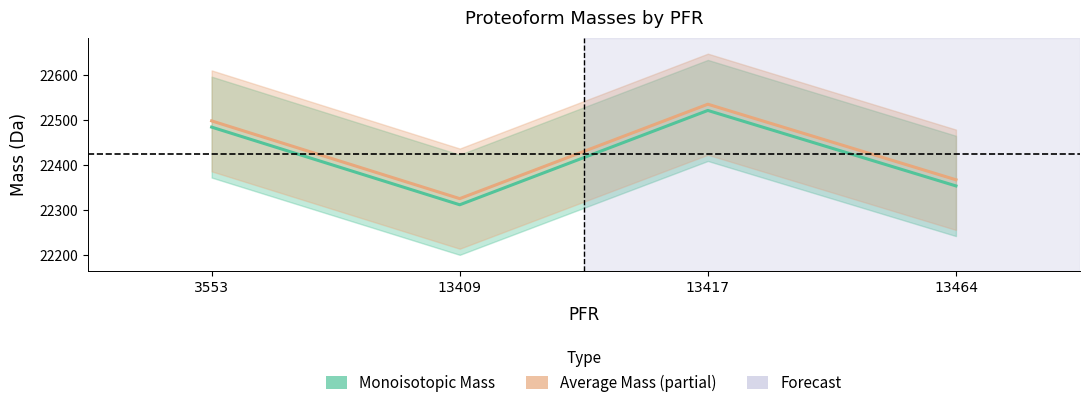

What is the greatest value displayed?

22535.4